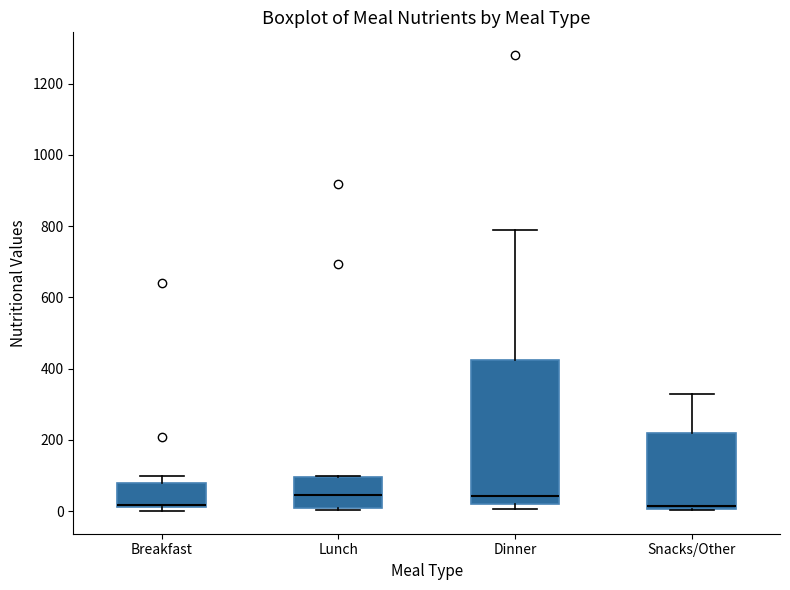

Where does the median line of the box for Lunch sit on the y-axis? The values are not printed on the chart, so give them approximately, as read against the axis.

40